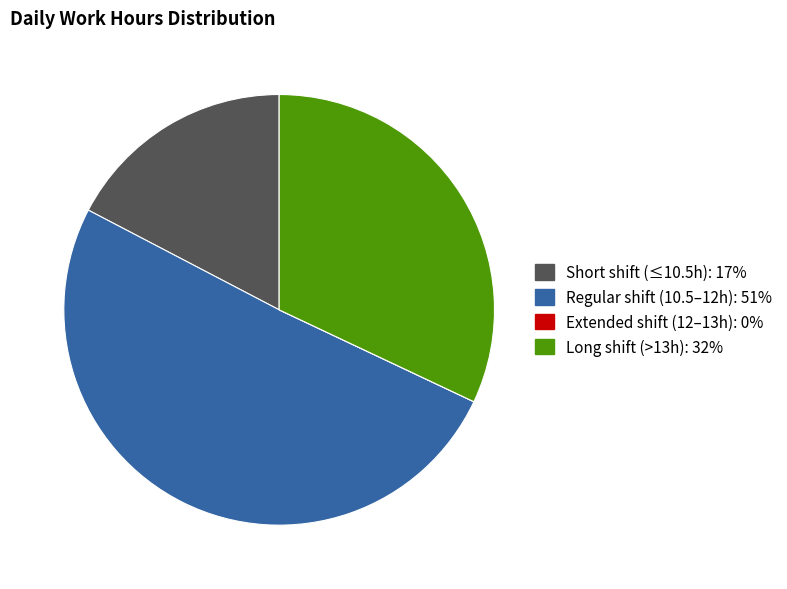

Does any single category account for the majority?

Yes